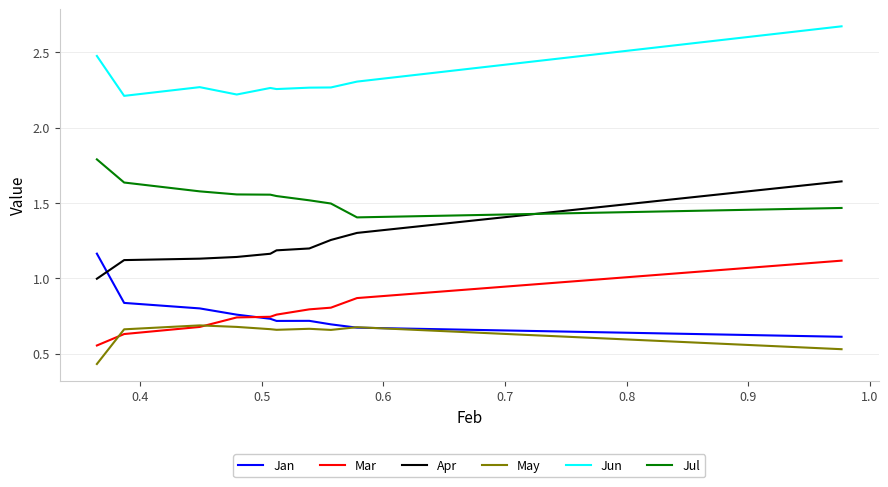

Which series has the largest total across all categories?

Jun